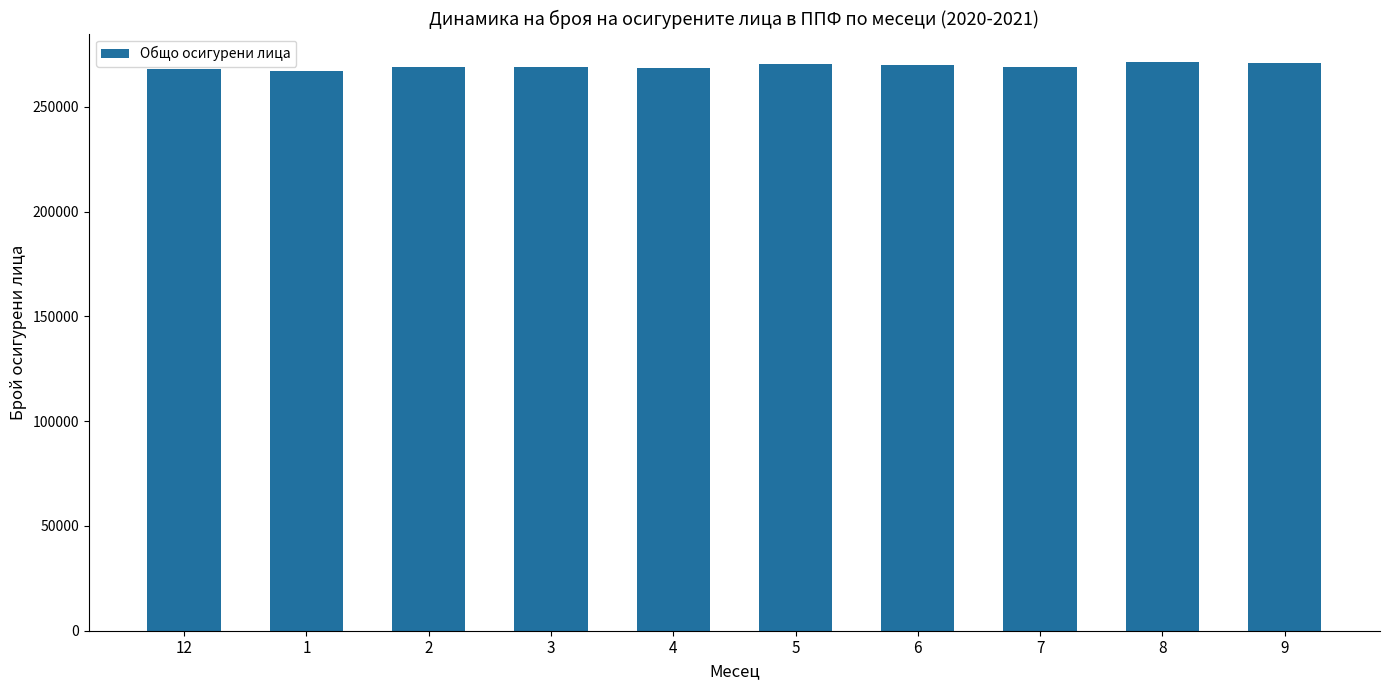

What is the ratio of the value at 8 to the value at 9?

1.0